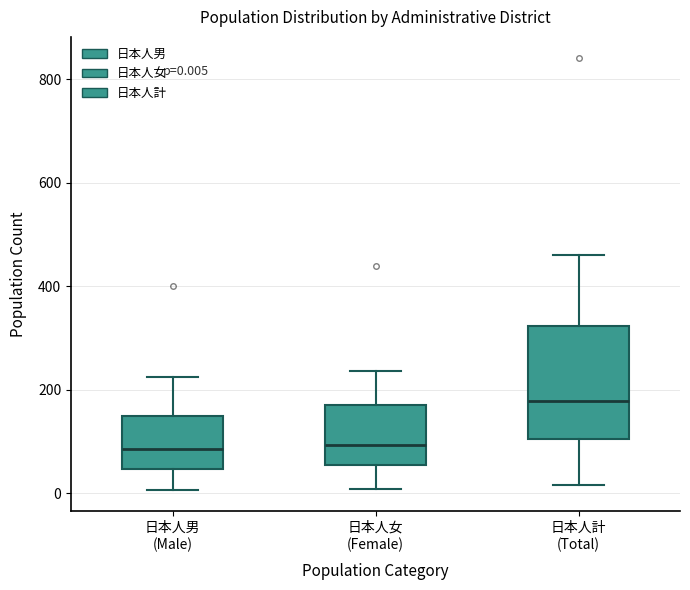

Comparing the boxes themselves (not the whiskers), which one is the tallest?

日本人計 (Total)